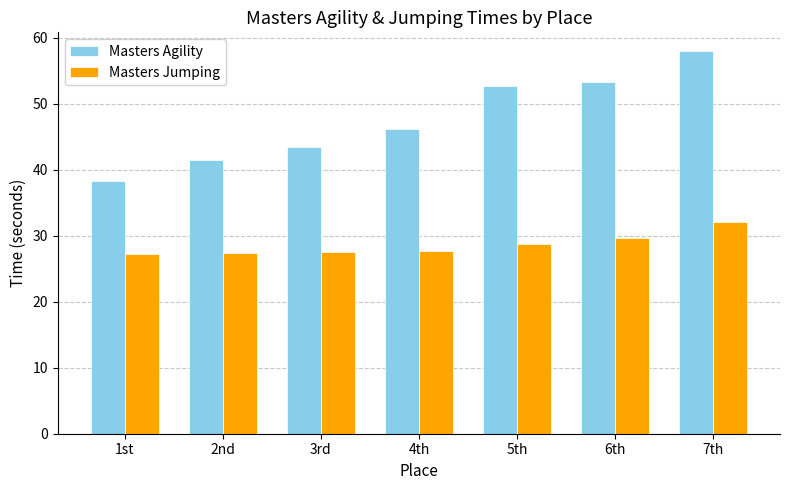

The value of Masters Jumping at 2nd is 15.5. True or false?

False